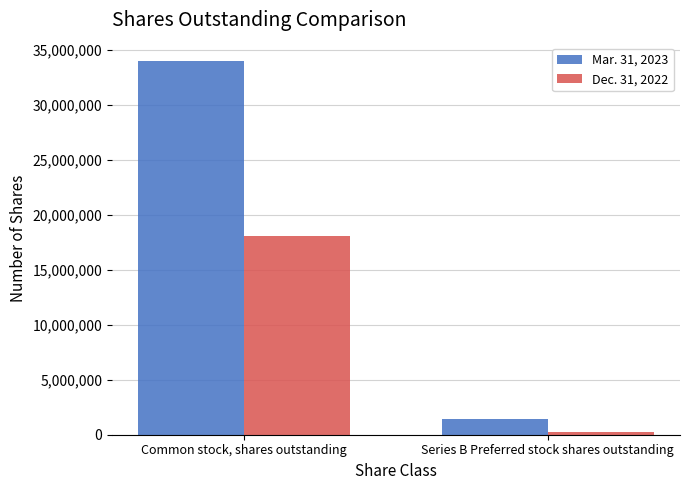

How many data points in Mar. 31, 2023 are less than 33939965?

1